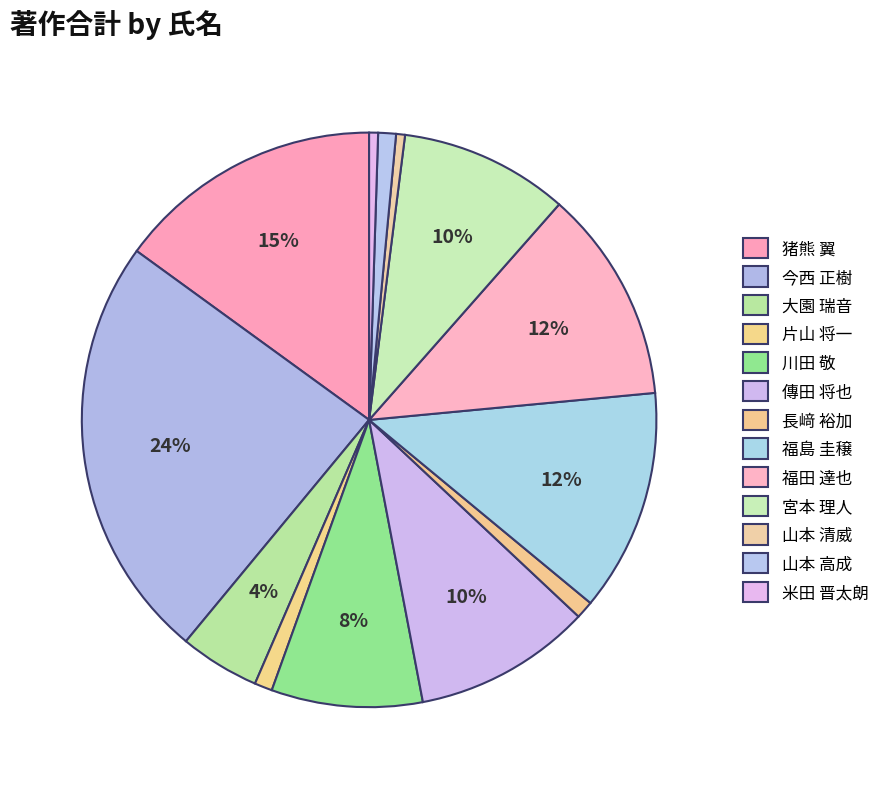

What percentage do 長﨑 裕加 and 福田 達也 together represent?

13.0%